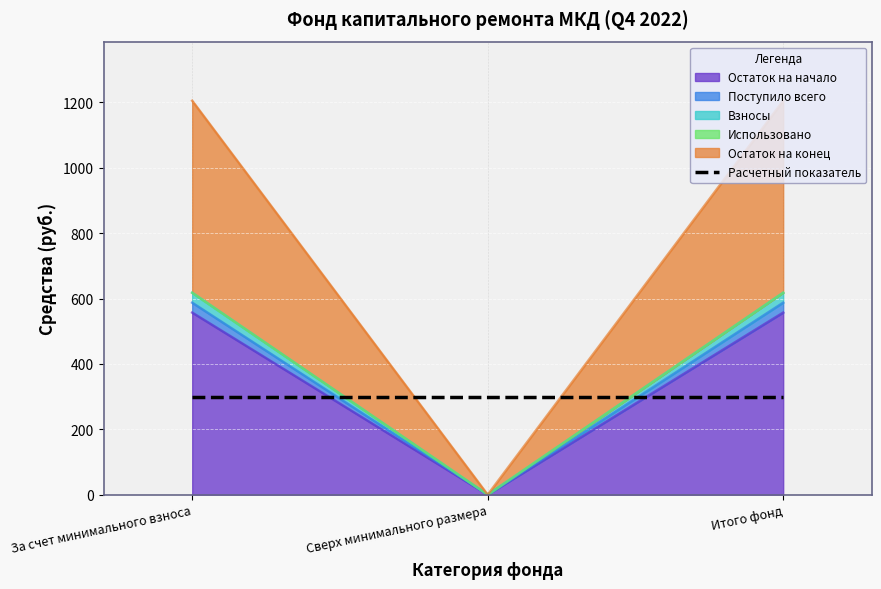

Which series changed the most between За счет минимального взноса and Итого фонд?

Остаток на начало